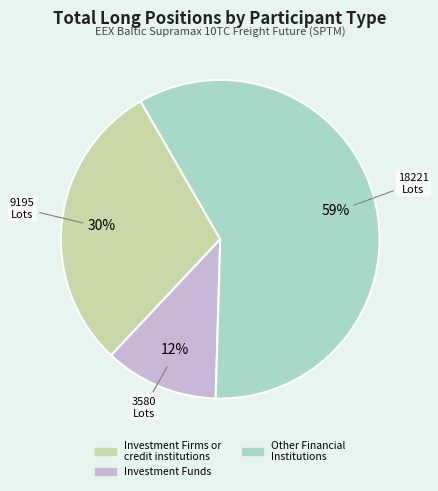

To the nearest percent, what is the average slice percentage?

33%